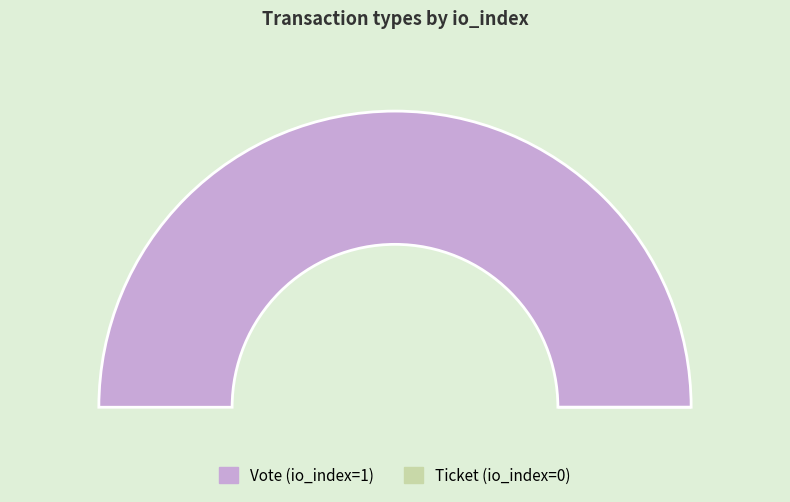

Count the number of slices in the pie.

2